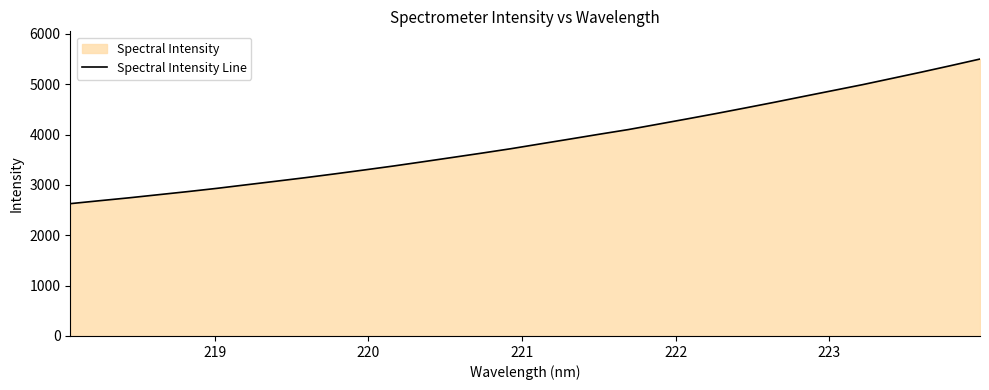

Reading left to right, what are all the values shown in this chart?

2628.5	2687.2	2744.4	2806.3	2868.1	2933.2	3003.7	3073.7	3144.6	3219.7	3297.1	3376.1	3460.1	3545.4	3631.2	3719.6	3815.2	3910.0	4006.0	4099.5	4205.0	4310.9	4418.8	4530.6	4644.0	4761.0	4877.0	4993.2	5117.2	5241.5	5370.0	5501.5